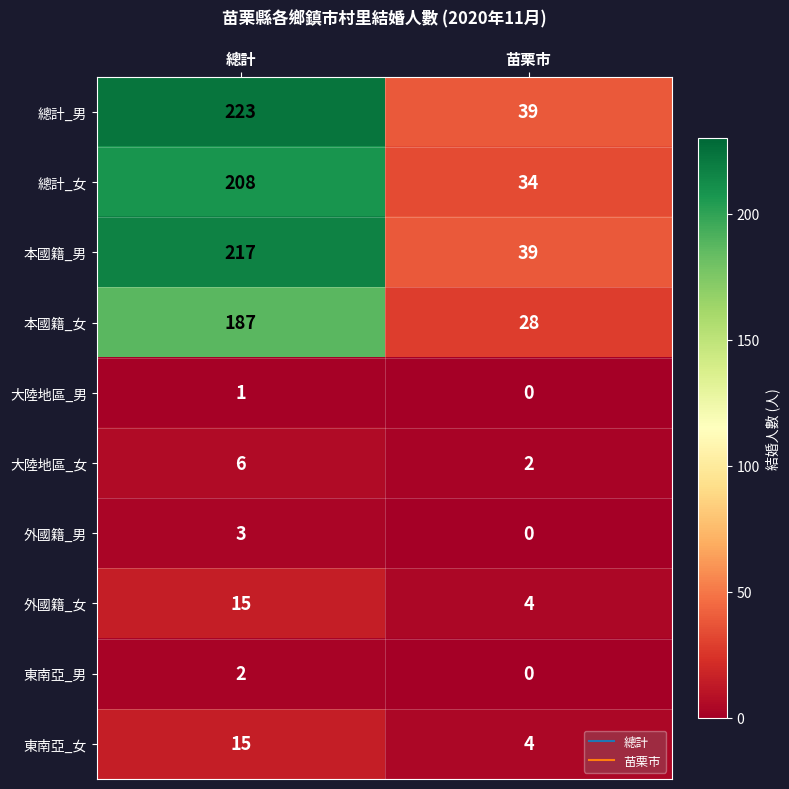

Which series has the largest total across all categories?

總計_男